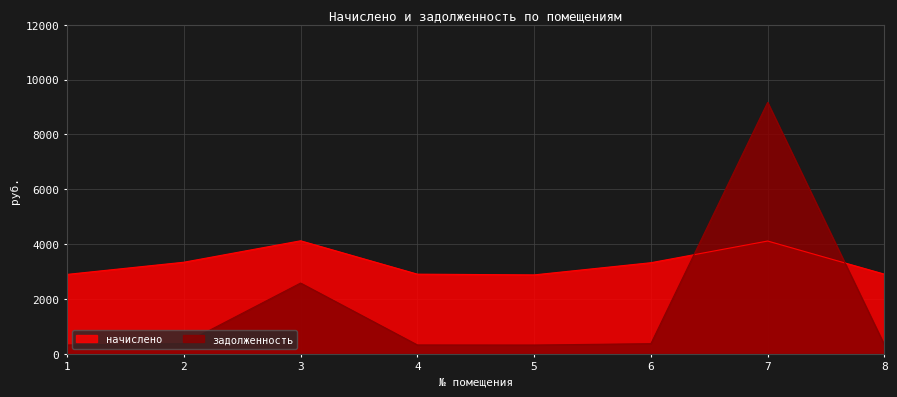

Reading left to right, transcribe all the data shown in this chart.

начислено: 2895.8	3340.0	4121.7	2904.8	2878.1	3322.3	4112.8	2904.8
задолженность: 321.8	371.1	2580.0	322.8	319.8	369.1	9170.2	322.8